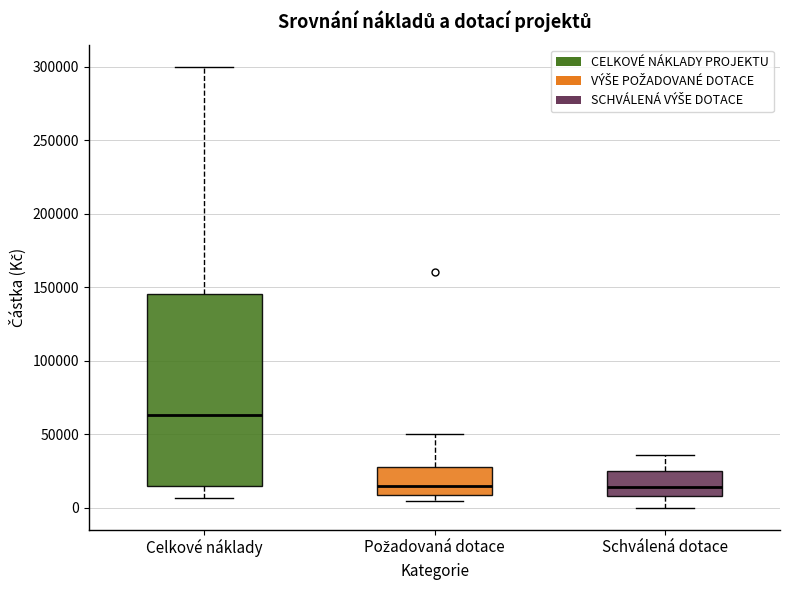

Comparing the boxes themselves (not the whiskers), which one is the tallest?

Celkové náklady